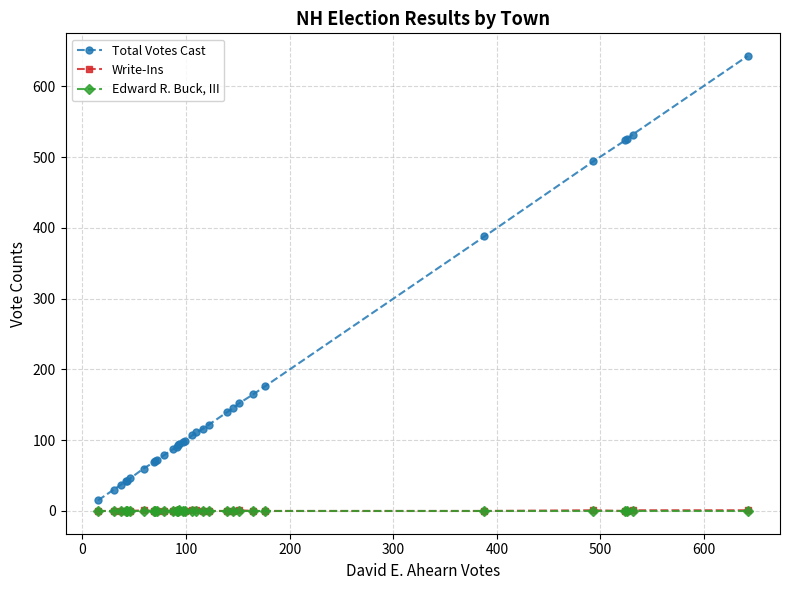

What is the maximum value shown in the chart?

643